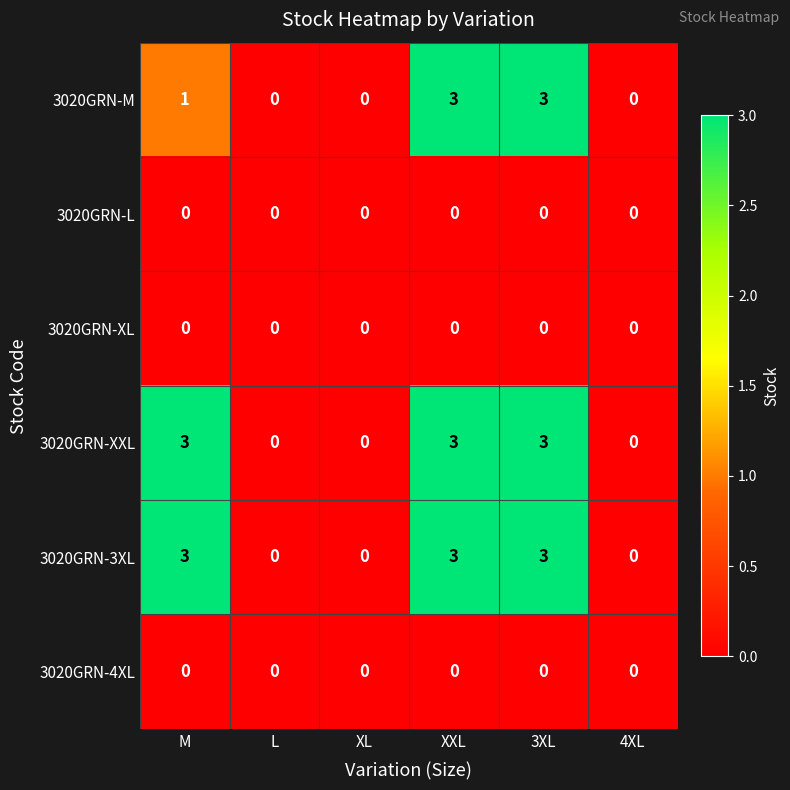

The value of 3020GRN-3XL at M is 3. True or false?

True